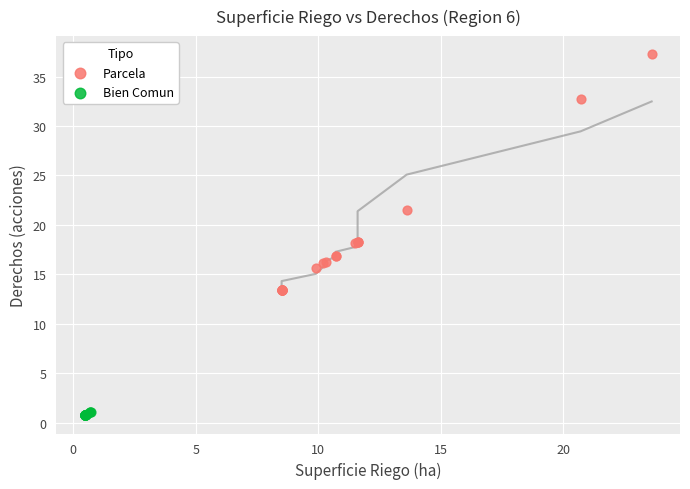

What are all the series names shown in the legend?

Parcela, Bien Comun